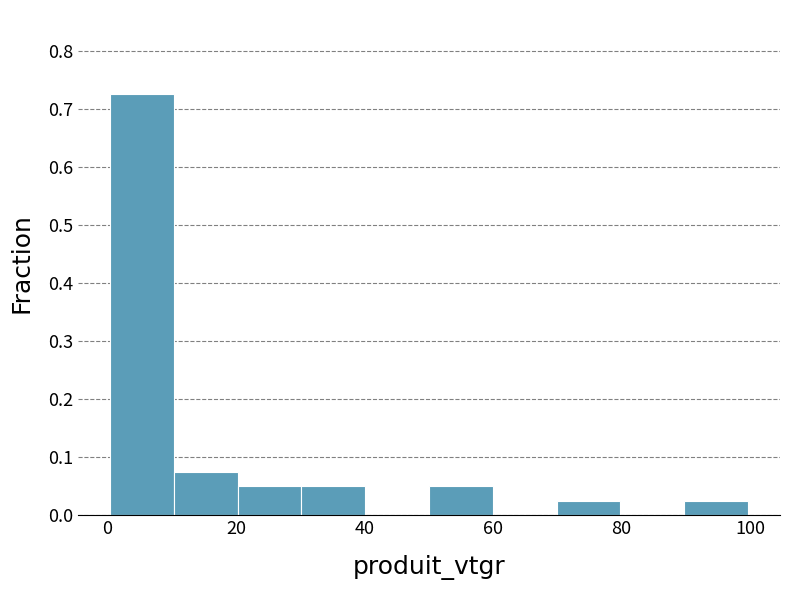

Reading left to right, transcribe this chart: for each bar, give the range it covers on the x-axis and its height. Neither the bar edges nor the heights are printed on the chart, so give them approximately, as read against the axes.

0 to 10: 0.73
10 to 20: 0.08
20 to 30: 0.05
30 to 40: 0.05
40 to 50: 0
50 to 60: 0.05
60 to 70: 0
70 to 80: 0.03
80 to 90: 0
90 to 100: 0.03